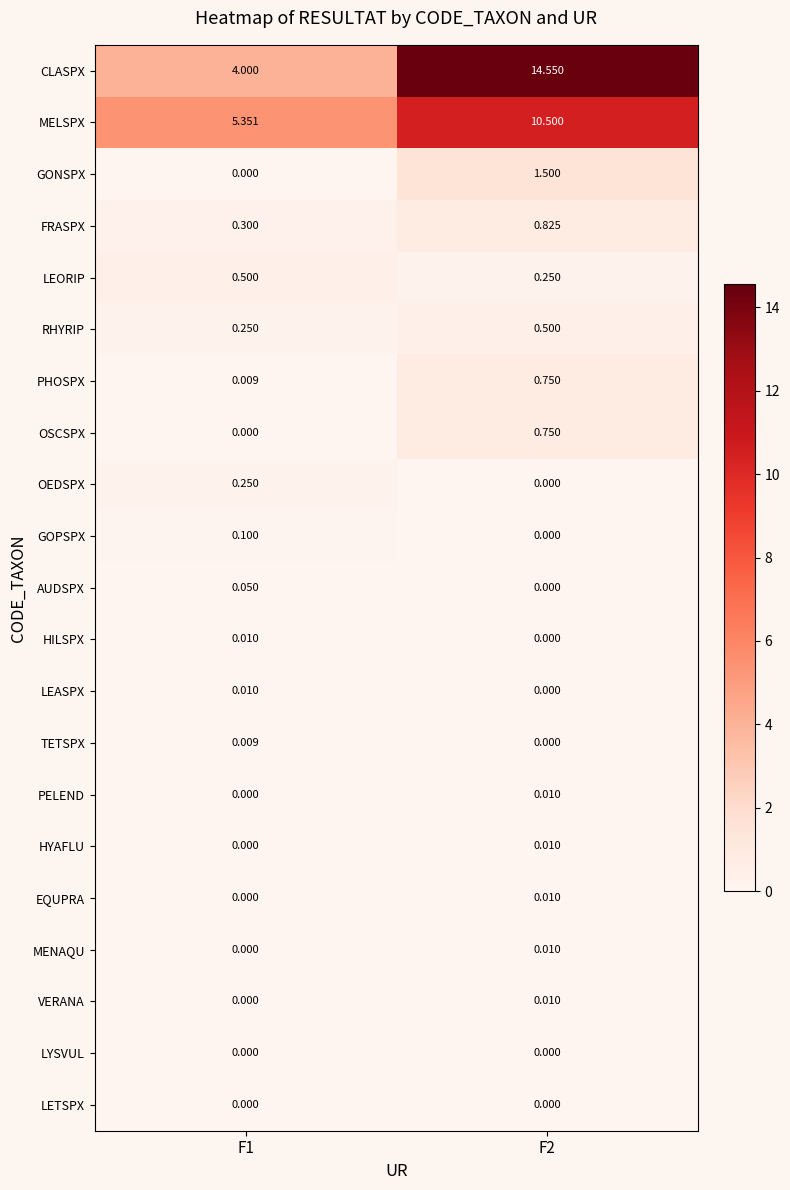

Which series has the largest total across all categories?

CLASPX